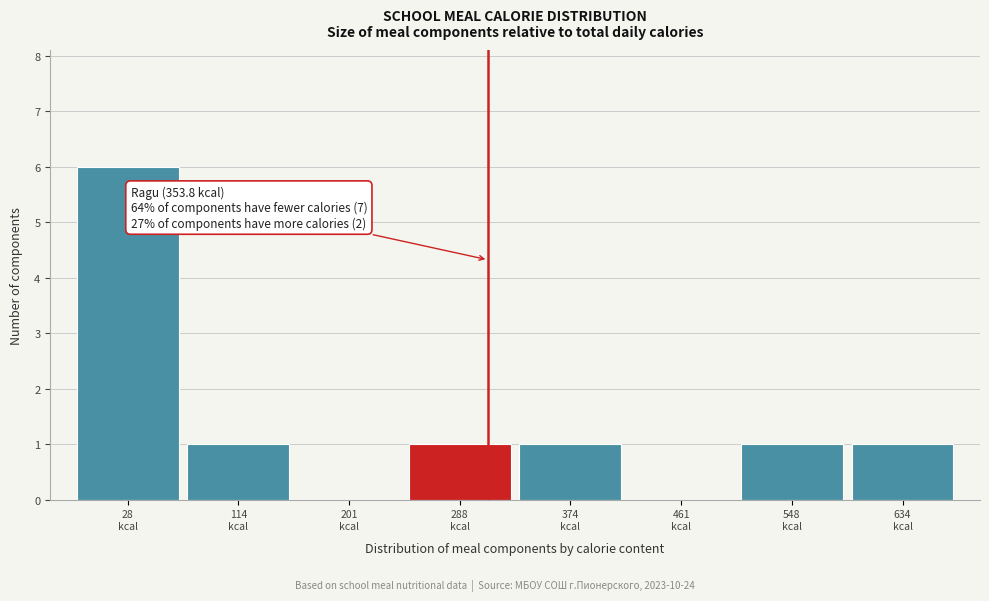

What is the sum of all values?

11